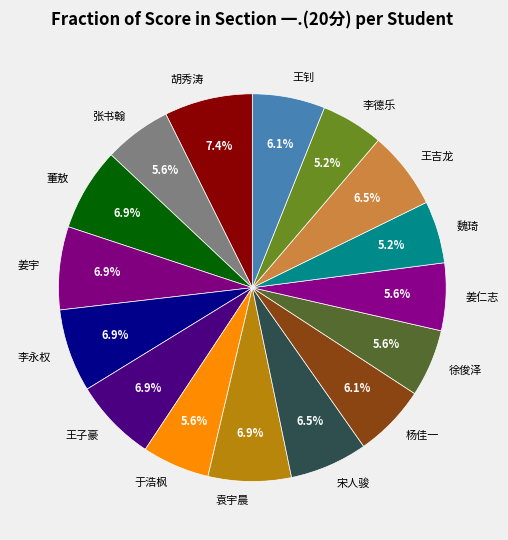

Is it true that 杨佳一 is 1% of the pie?

False